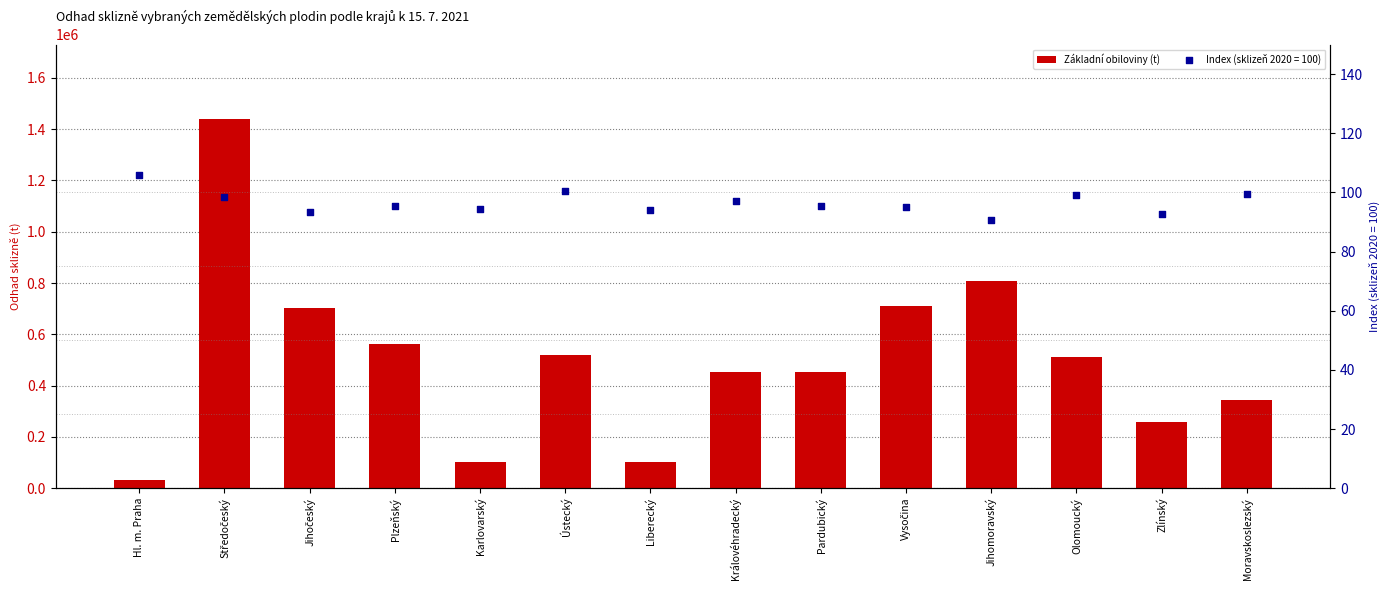

What is the change in value from Královéhradecký to Zlínský?

-193920.4